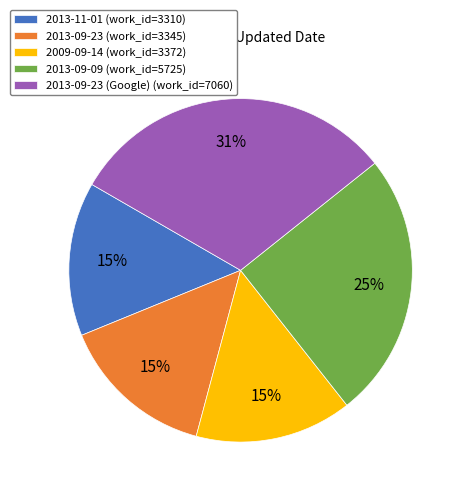

To the nearest percent, what percentage of the pie is 2013-09-09 (work_id=5725)?

25%